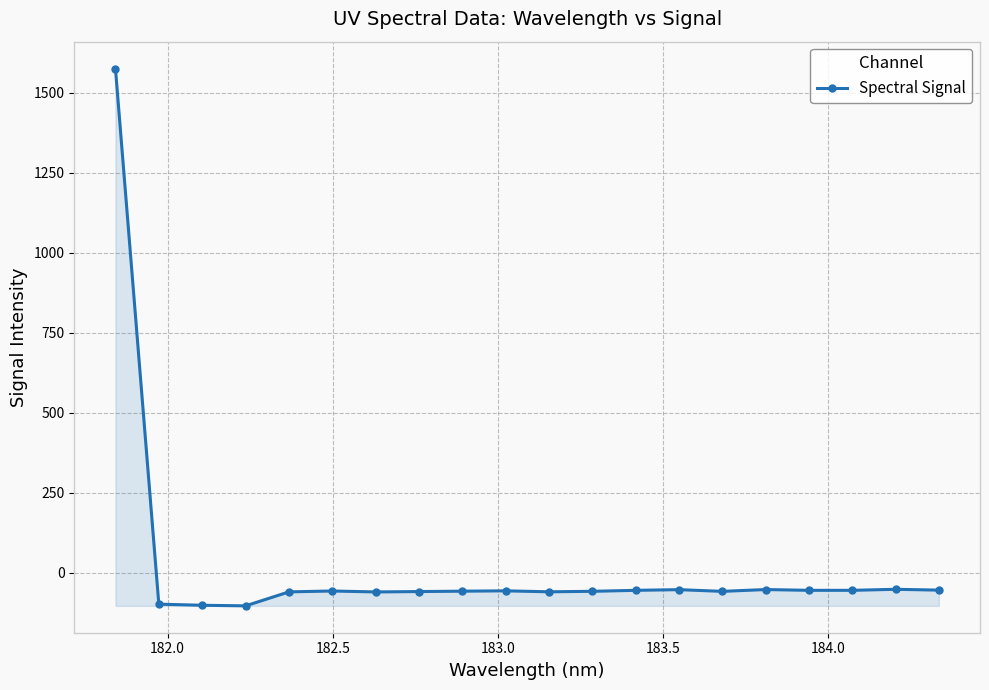

What is the greatest value displayed?

1574.9